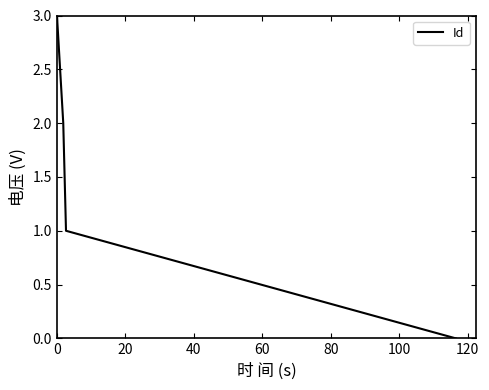

What is the maximum value shown in the chart?

3